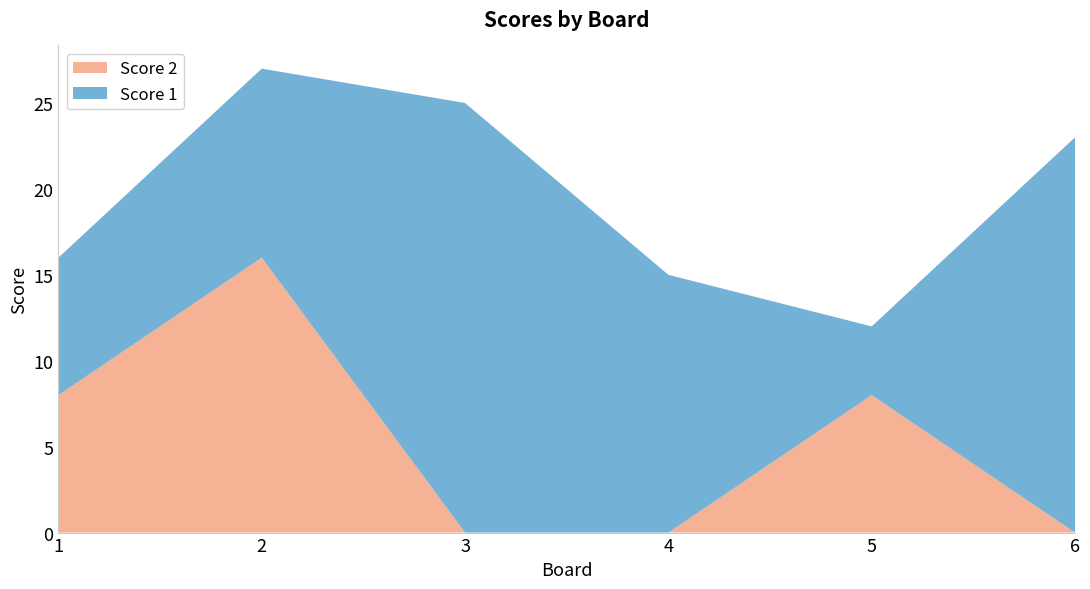

Reading left to right, extract all data points from this chart.

Score 1: 8	11	25	15	4	23
Score 2: 8	16	0	0	8	0